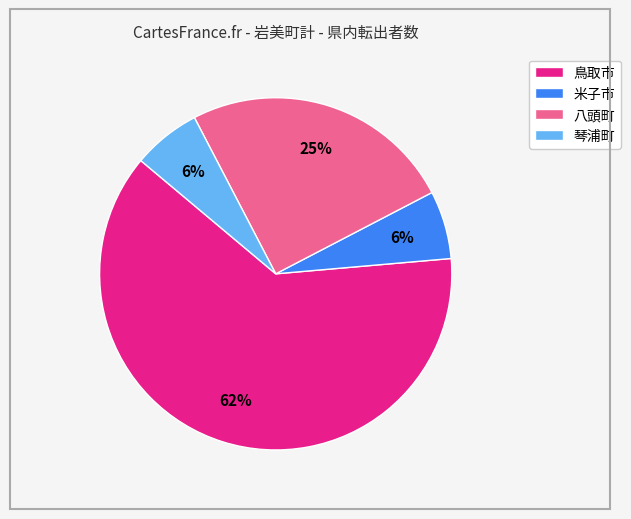

The 米子市 slice represents 16% of the pie. True or false?

False